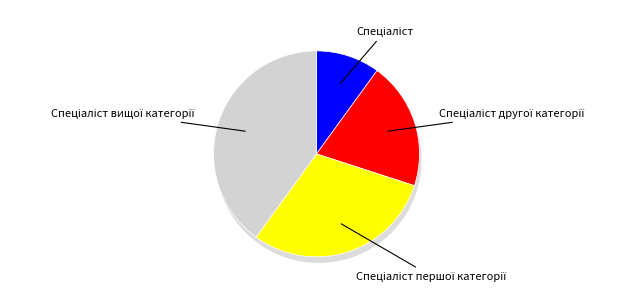

How many slices are in this pie chart?

4